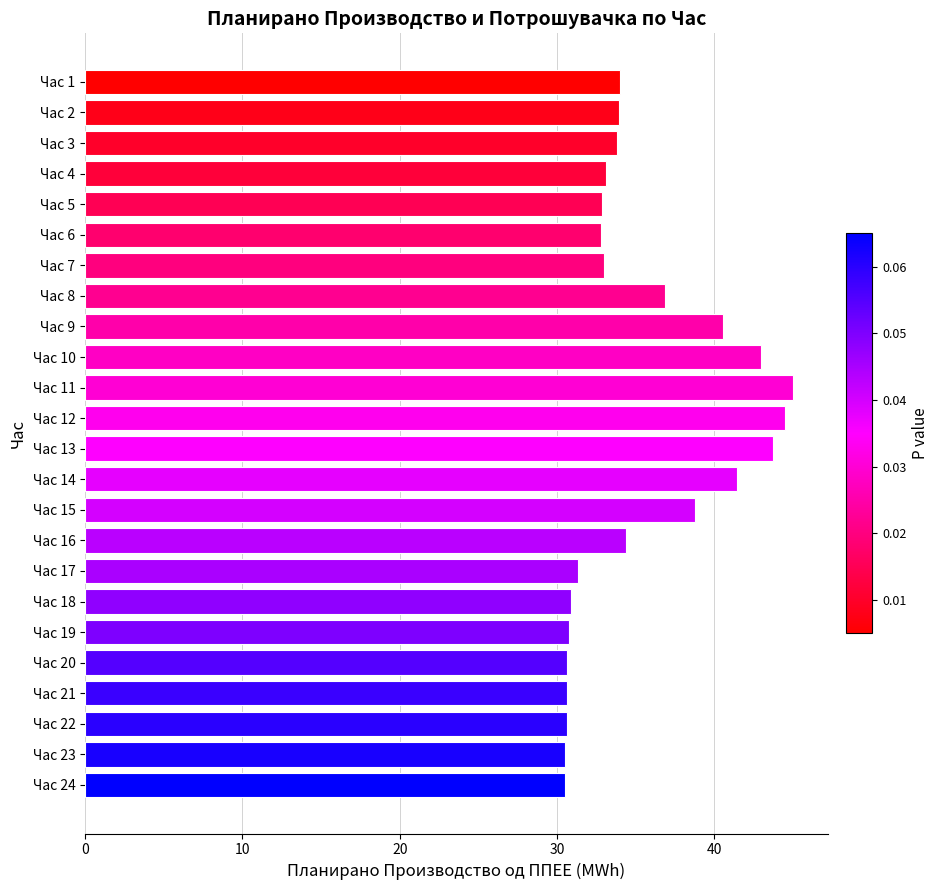

What is the maximum value shown in the chart?

45.0